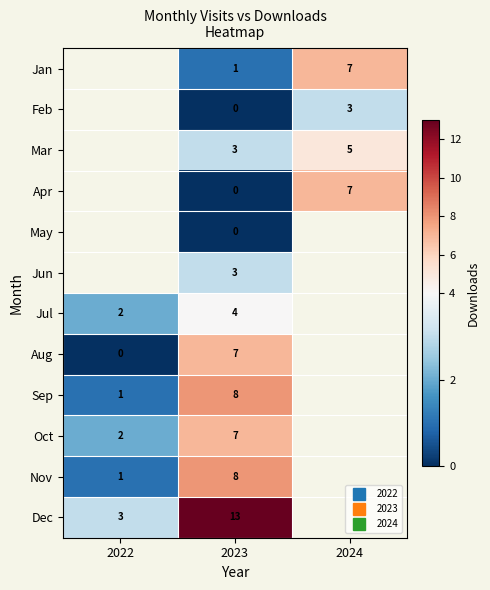

List the labels in order of Aug value, largest first.

2023, 2024, 2022